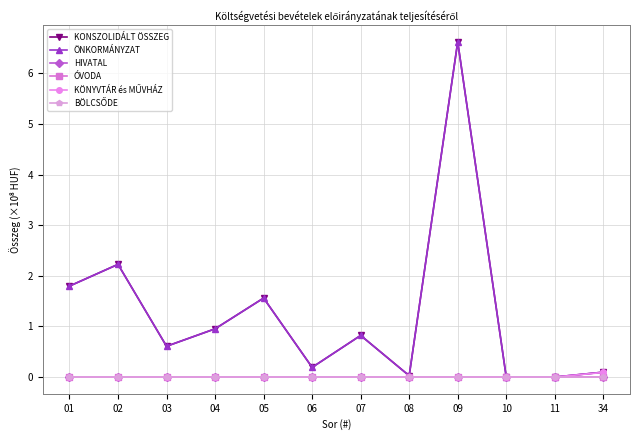

Reading right to left, extract all data points from this chart.

KONSZOLIDÁLT ÖSSZEG: 34=0.1	11=0.0	10=0.0	09=6.6	08=0.0	07=0.8	06=0.2	05=1.6	04=1.0	03=0.6	02=2.2	01=1.8
ÖNKORMÁNYZAT: 34=0.1	11=0.0	10=0.0	09=6.6	08=0.0	07=0.8	06=0.2	05=1.6	04=1.0	03=0.6	02=2.2	01=1.8
HIVATAL: 34=0.0	11=0.0	10=0.0	09=0.0	08=0.0	07=0.0	06=0.0	05=0.0	04=0.0	03=0.0	02=0.0	01=0.0
ÓVODA: 34=0.0	11=0.0	10=0.0	09=0.0	08=0.0	07=0.0	06=0.0	05=0.0	04=0.0	03=0.0	02=0.0	01=0.0
KÖNYVTÁR és MŰVHÁZ: 34=0.1	11=0.0	10=0.0	09=0.0	08=0.0	07=0.0	06=0.0	05=0.0	04=0.0	03=0.0	02=0.0	01=0.0
BÖLCSŐDE: 34=0.0	11=0.0	10=0.0	09=0.0	08=0.0	07=0.0	06=0.0	05=0.0	04=0.0	03=0.0	02=0.0	01=0.0